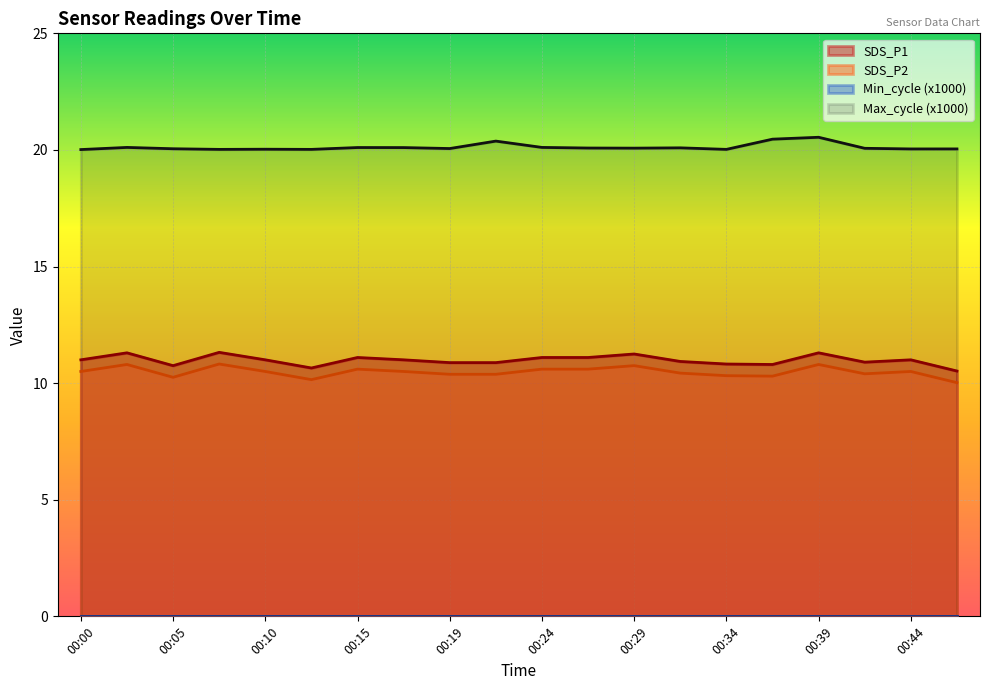

Is the value of Max_cycle at 00:46 greater than the value of SDS_P1 at 00:36?

Yes